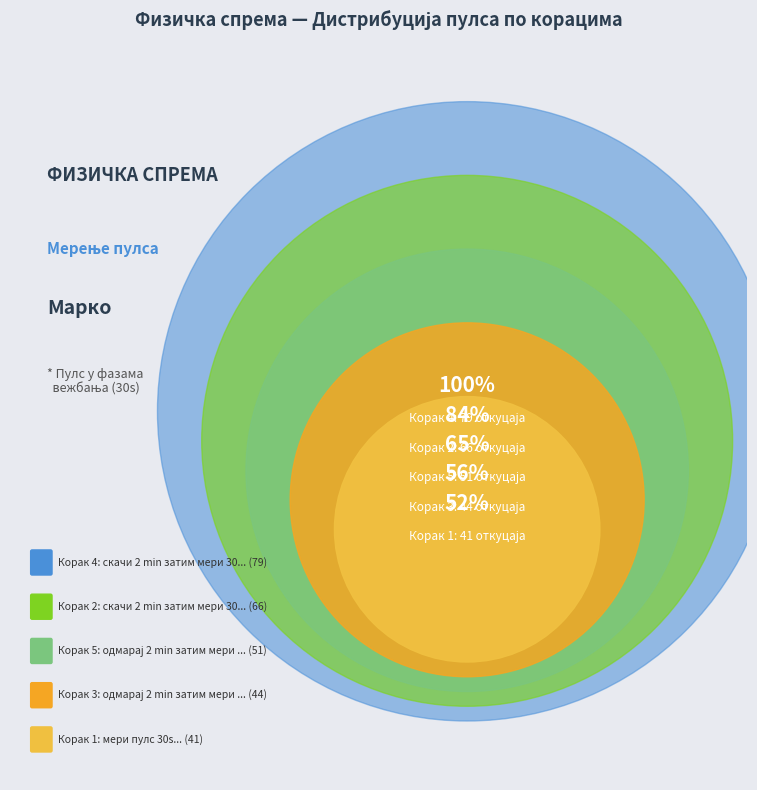

The одмарај 2 min затим мери 30s (2) slice represents 18% of the pie. True or false?

True